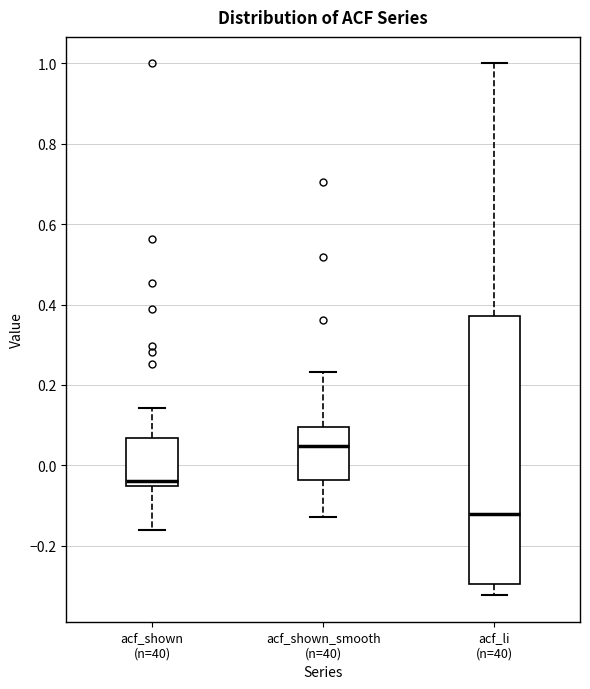

Where does the upper whisker of the box for acf_shown_smooth (n=40) end on the y-axis? The values are not printed on the chart, so give them approximately, as read against the axis.

0.24